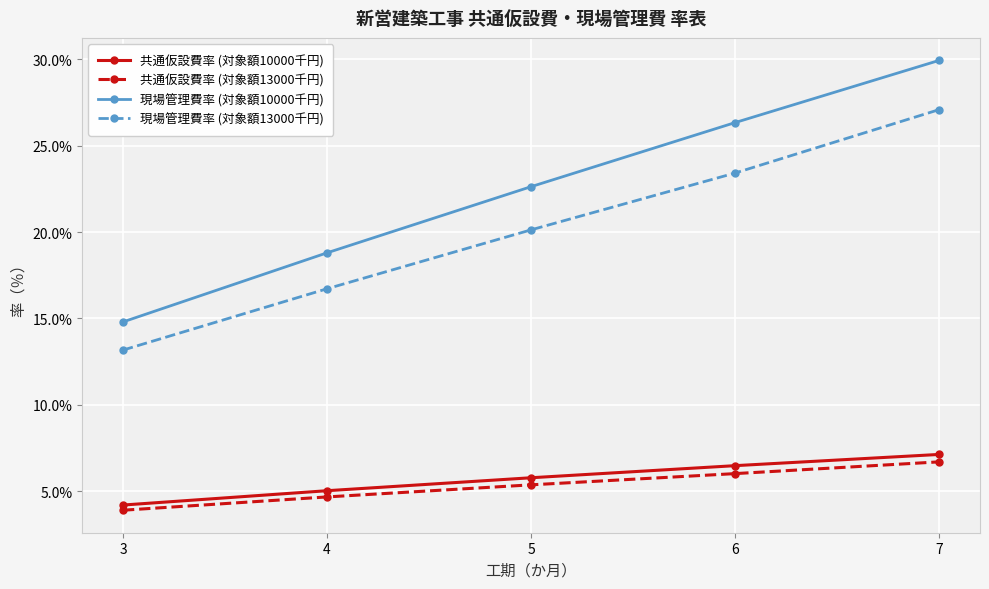

Which series has the widest spread of values?

現場管理費率 (対象額10000千円)